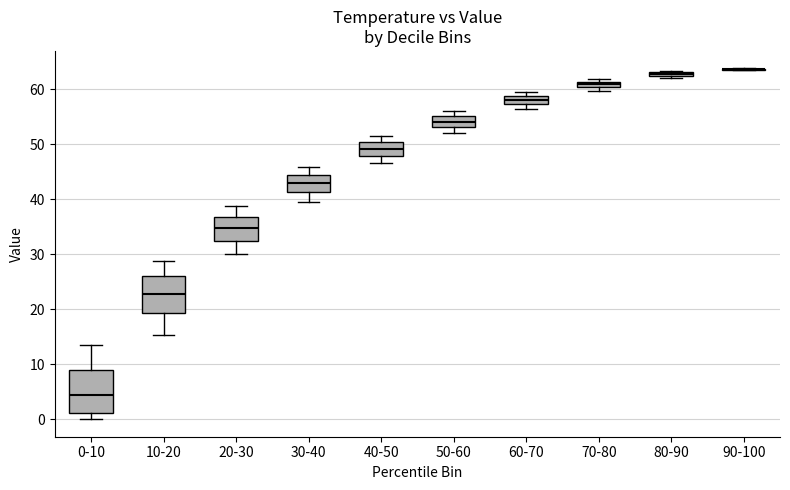

Where is the upper edge of the box for 80-90 on the y-axis? The values are not printed on the chart, so give them approximately, as read against the axis.

63